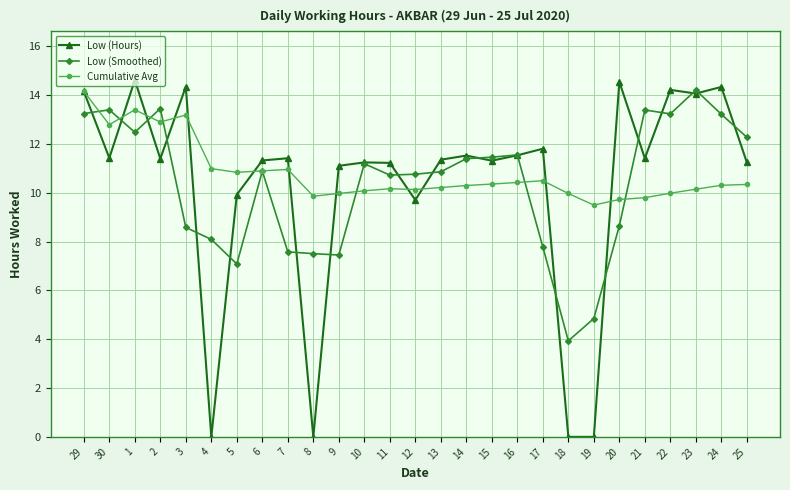

At which category does Cumulative Avg reach its first local peak?

1